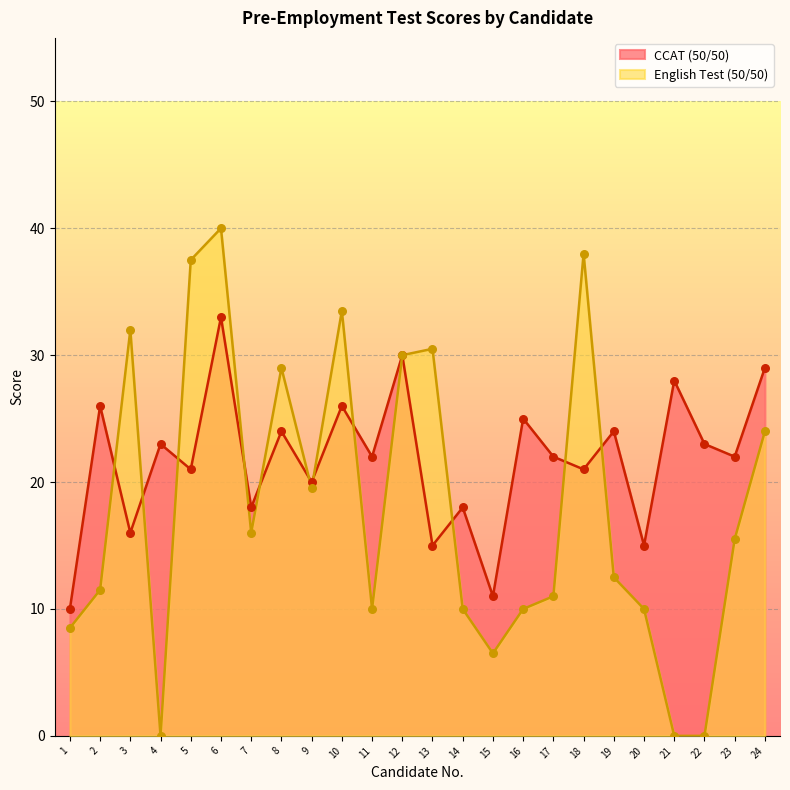

At how many categories does at least one series exceed 14?

22